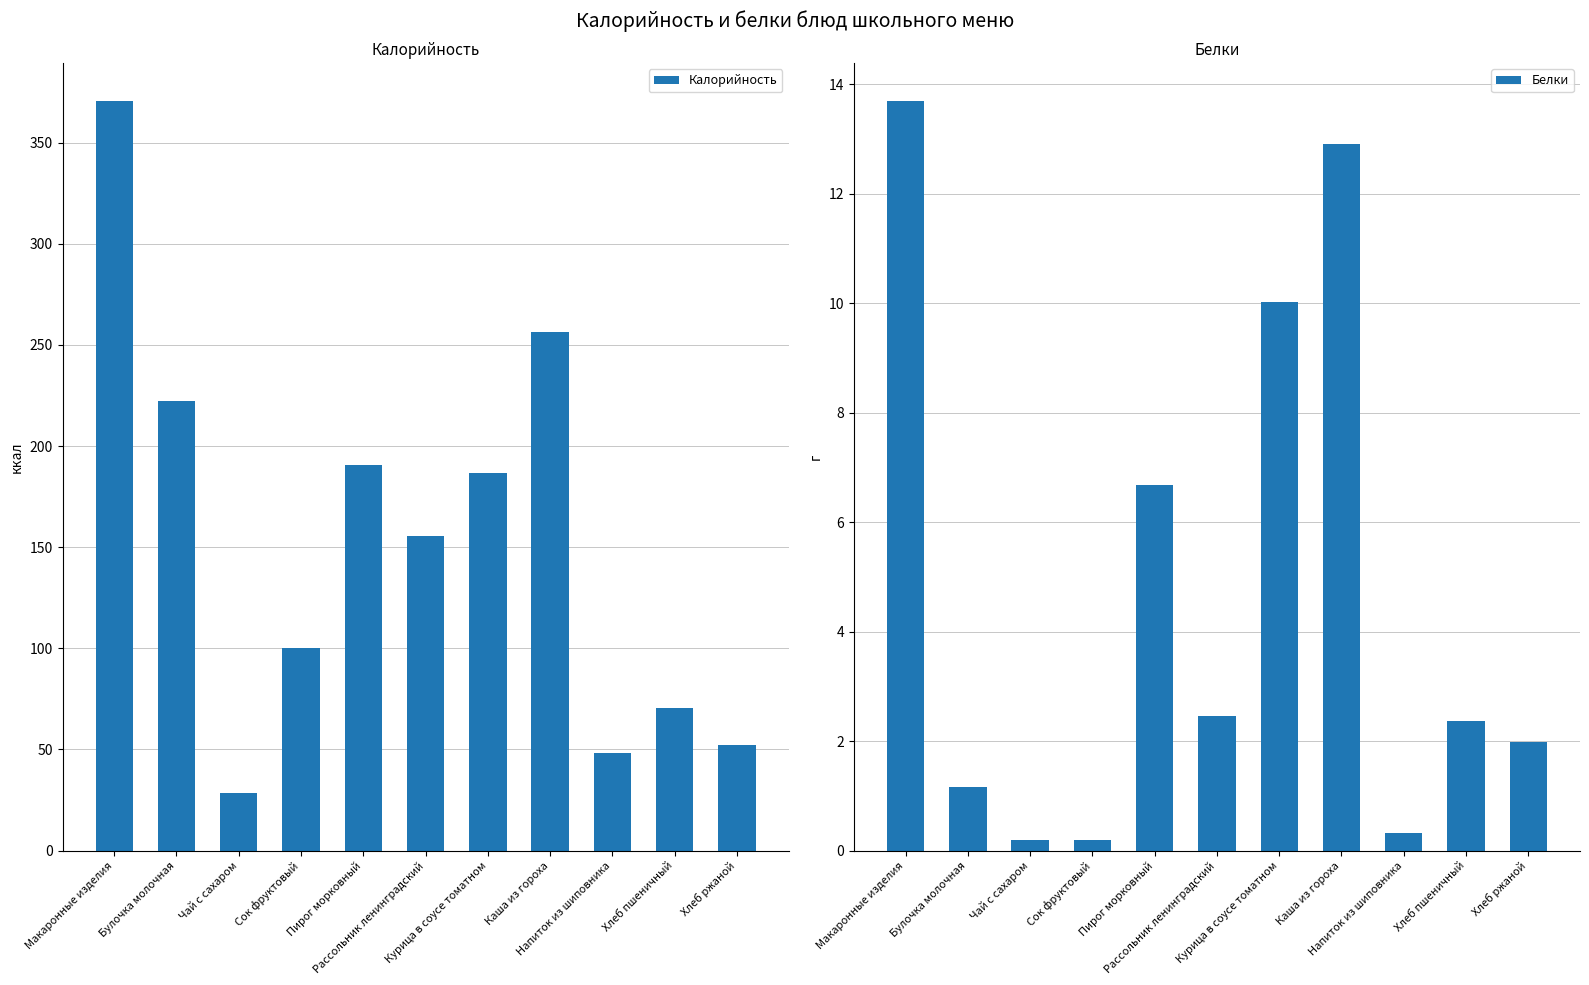

What is the highest value of the Белки series?

13.7